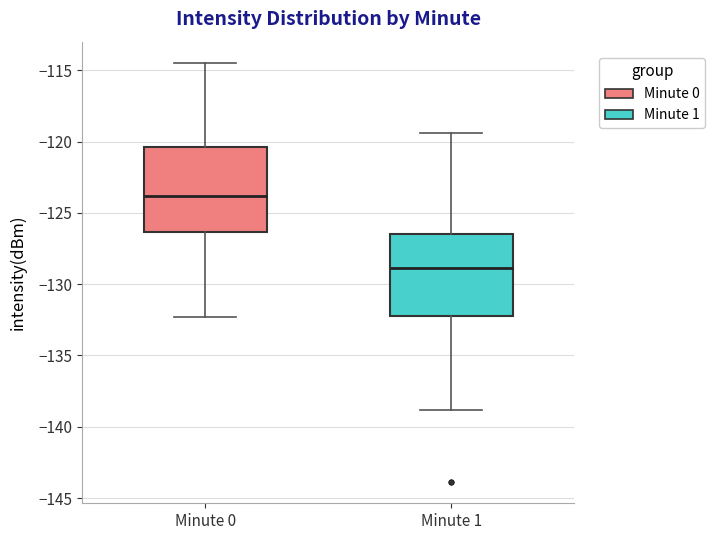

Reading left to right, transcribe this box plot: for each box, give where its median line is, the range the box spans, and where its two whiskers end, as read against the y-axis. The values are not printed on the chart, so give them approximately, as read against the axis.

Minute 0: median -124.0, box -126.5 to -120.5, whiskers -132.5 to -114.5
Minute 1: median -129.0, box -132.0 to -126.5, whiskers -139.0 to -119.5